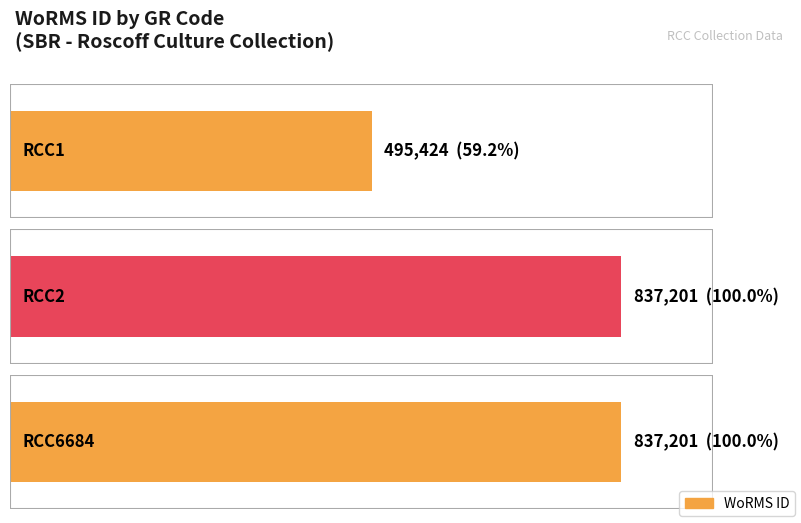

How many values are between 495424 and 837201?

3